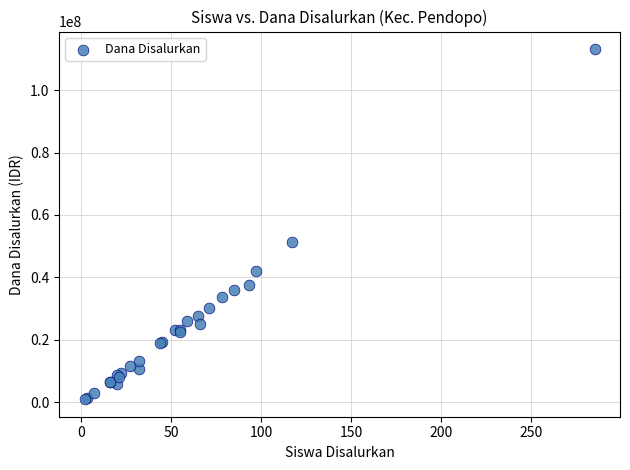

What Y value in the scatter plot is closest to 57037500?

51300000